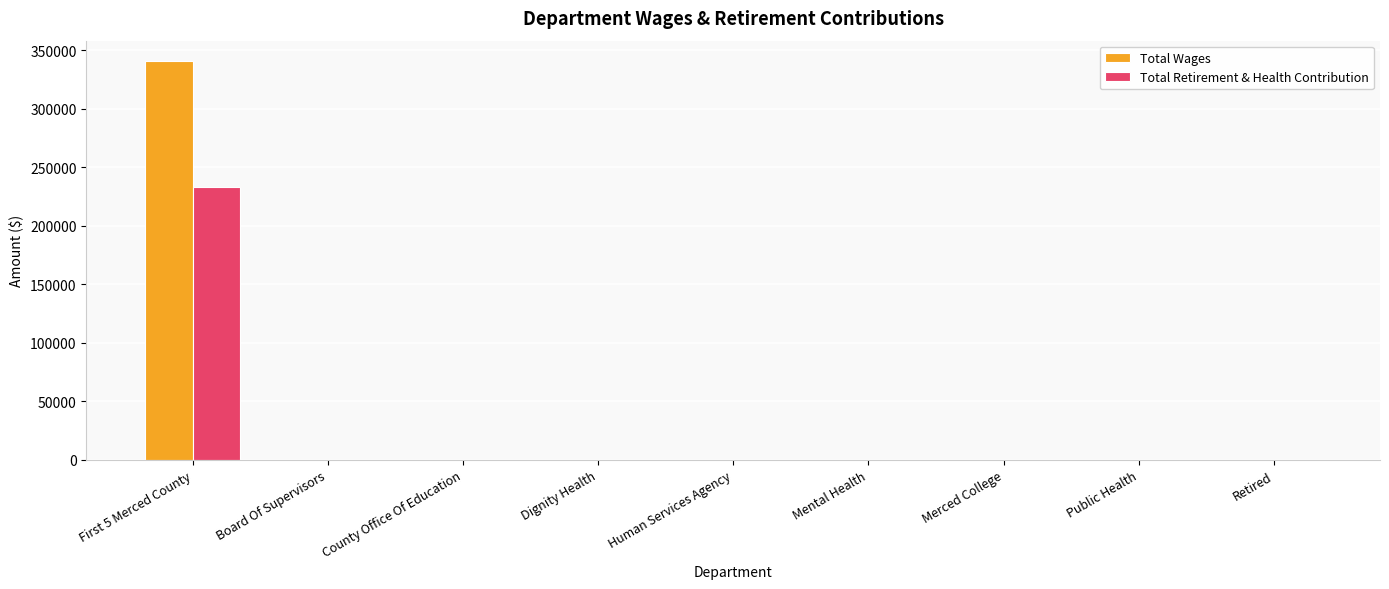

Does the chart contain stacked bars?

No